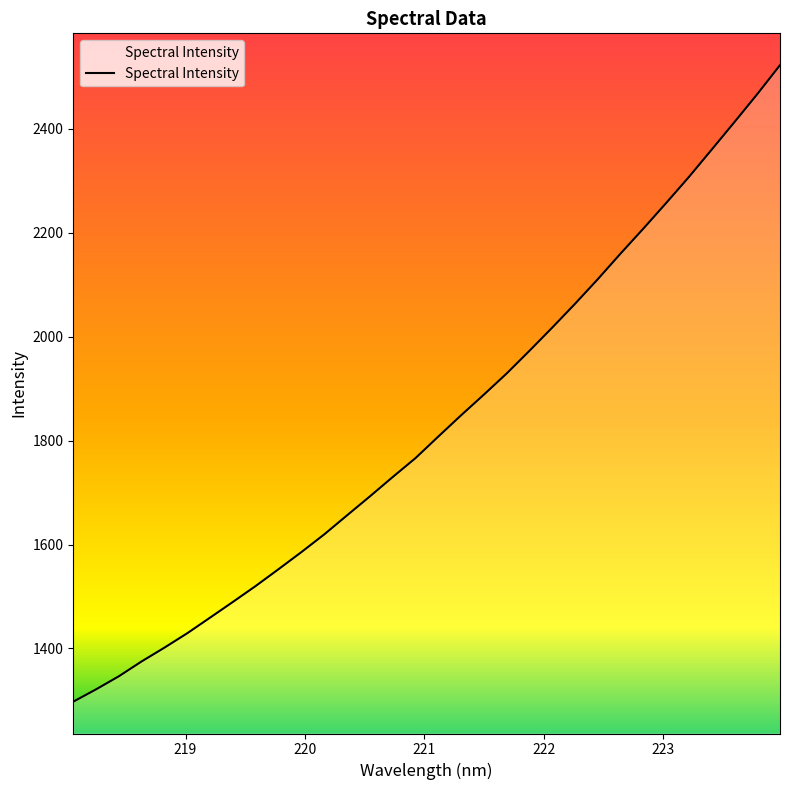

What is the minimum value shown in the chart?

1297.6